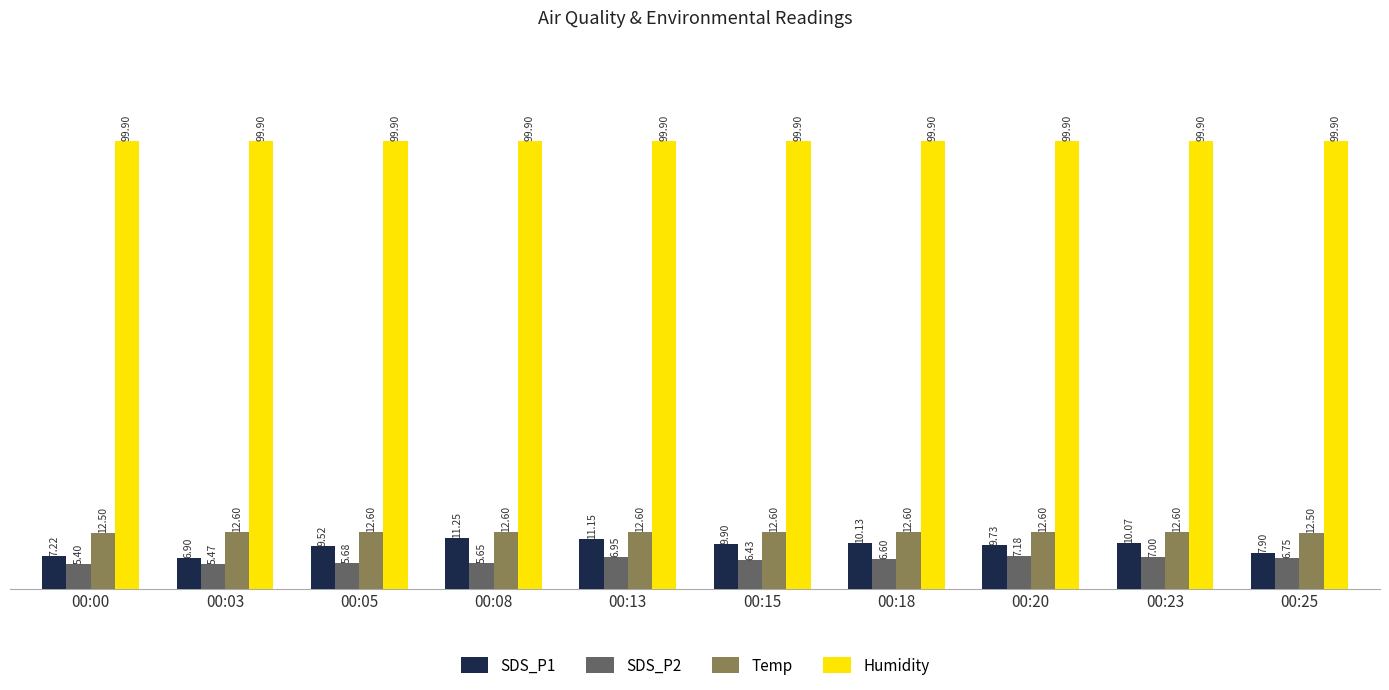

At 00:23, list the series in order from smallest to largest.

SDS_P2, SDS_P1, Temp, Humidity